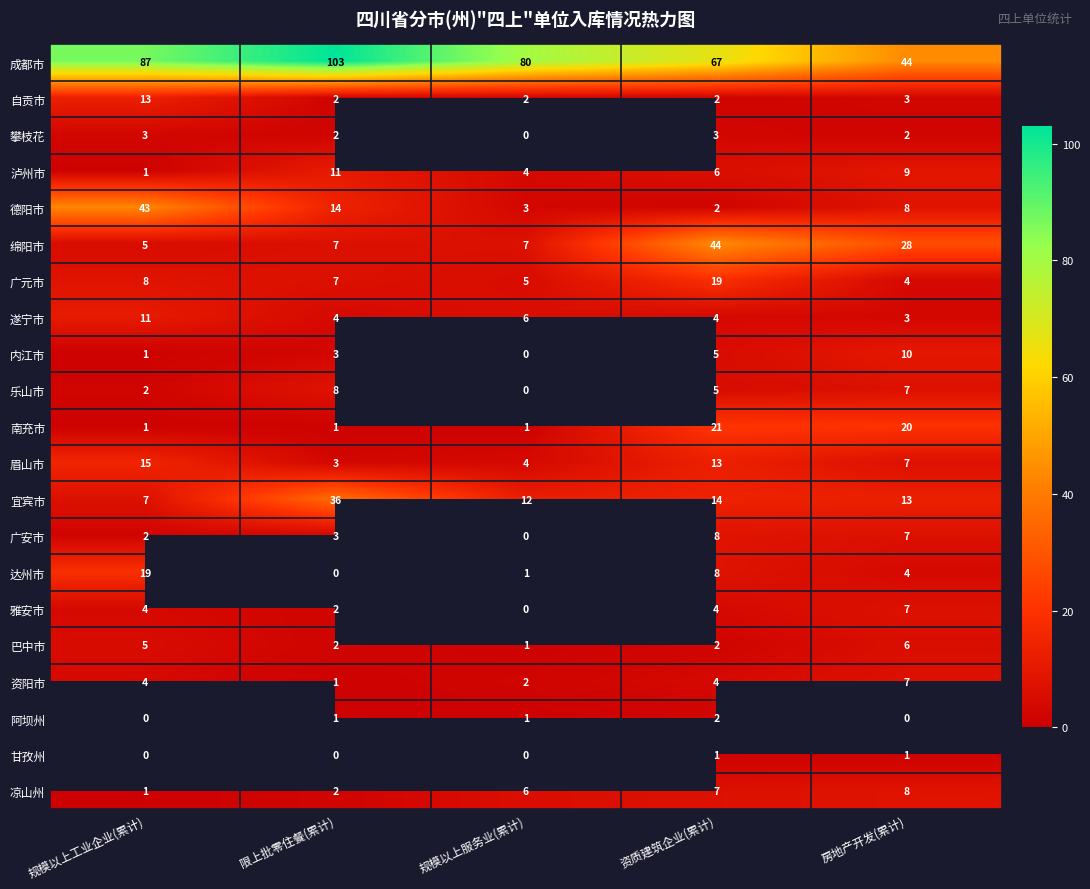

What is the difference between the 达州市 values at 房地产开发(累计) and 规模以上工业企业(累计)?

15